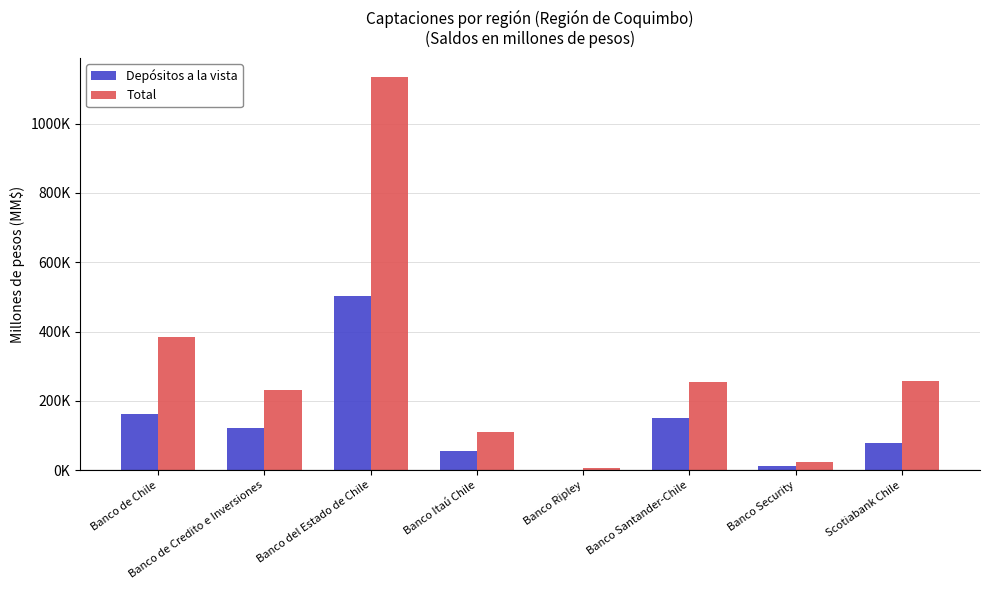

What is the greatest value displayed?

1133184.5